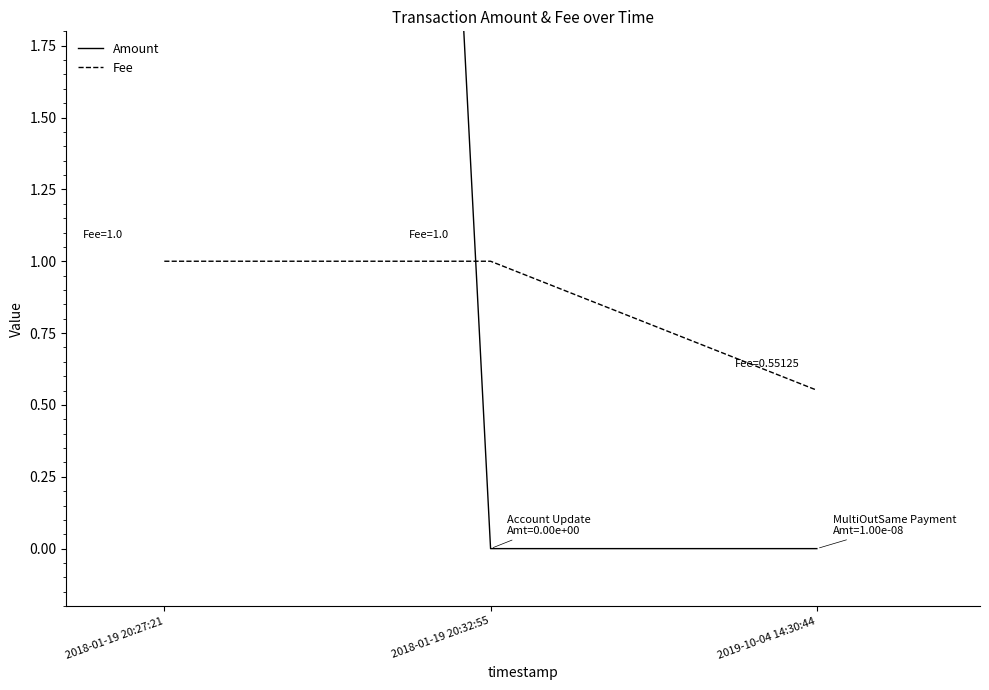

How many values in Amount are above zero?

2